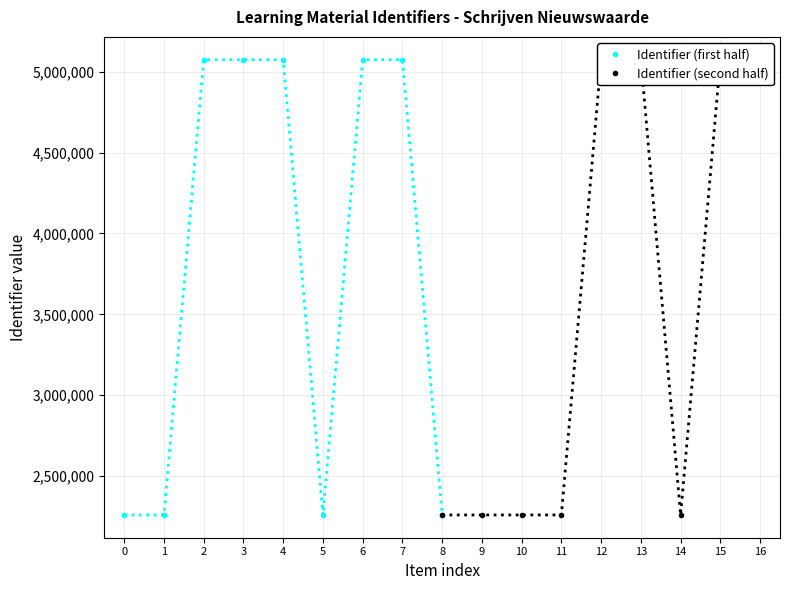

Which series has the widest spread of values?

Identifier (first half)